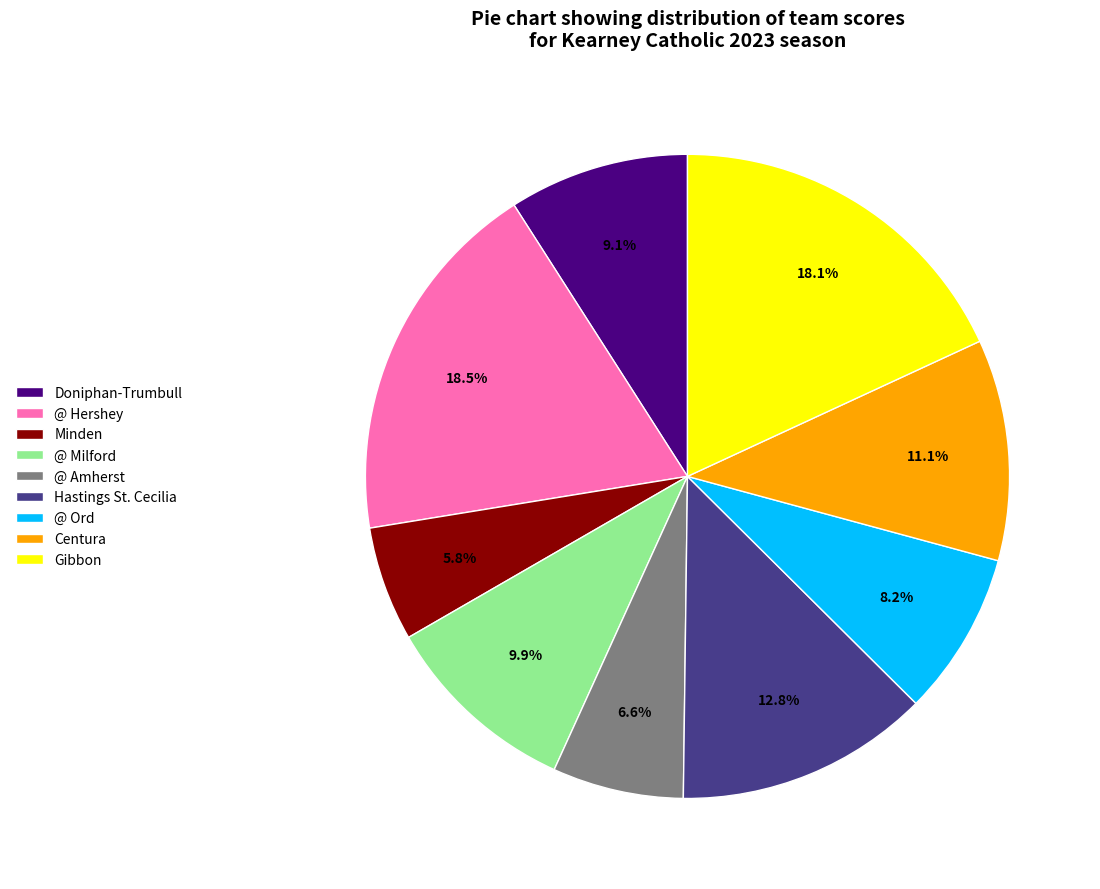

How many slices are in this pie chart?

9